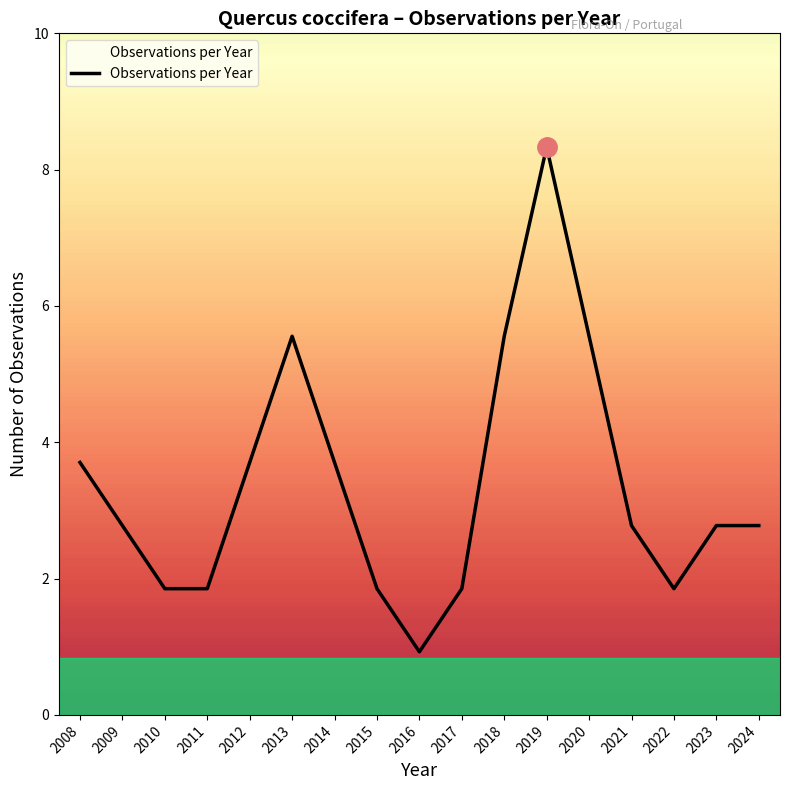

Is this an area chart (filled region under the line)?

Yes